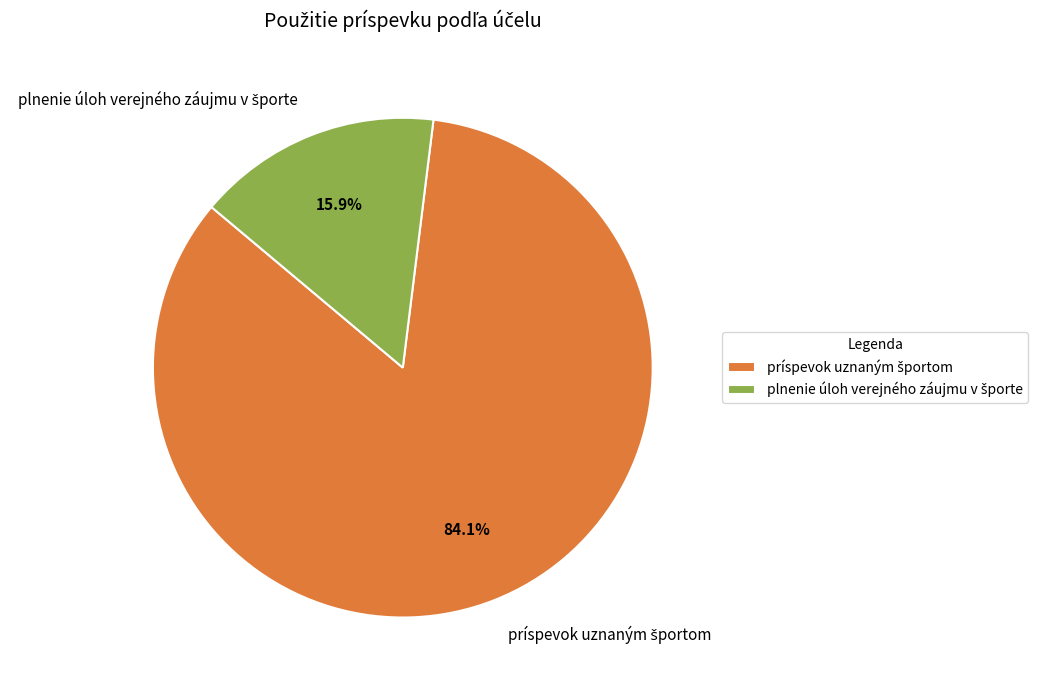

Does any single category account for the majority?

Yes